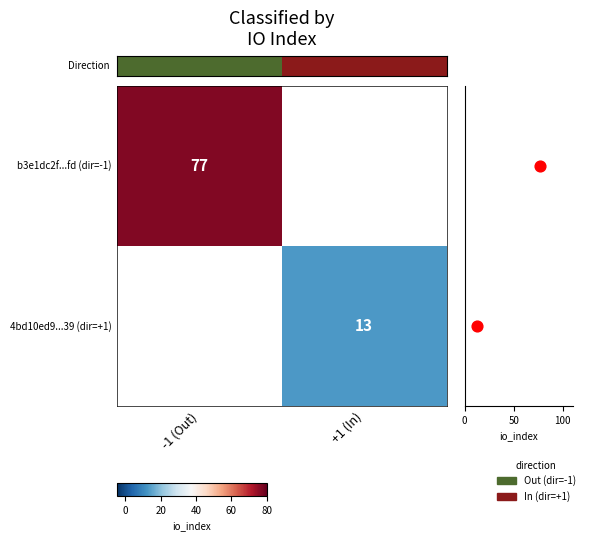

Which series has the largest range (max minus min)?

b3e1dc2f...fd (dir=-1)